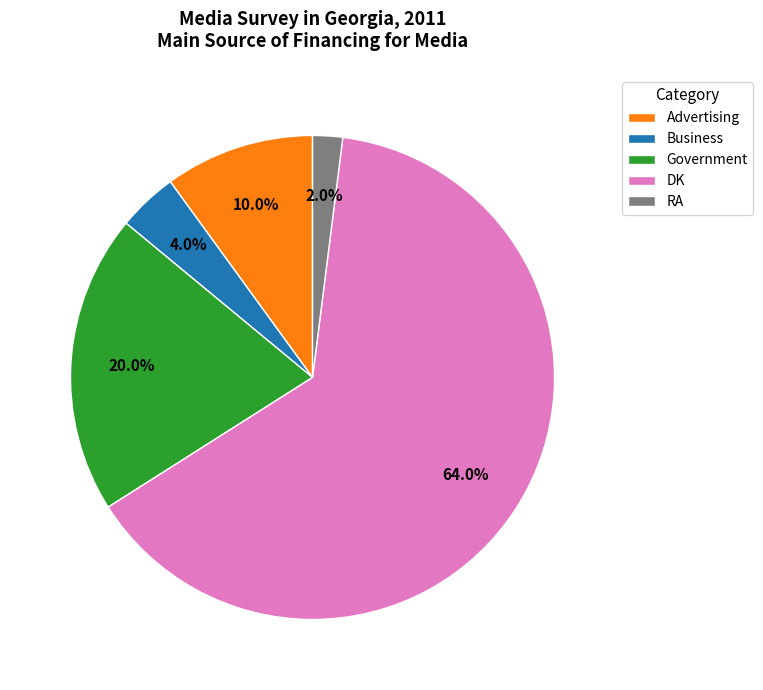

To the nearest percent, what is the difference between the largest and smallest slice percentages?

62%